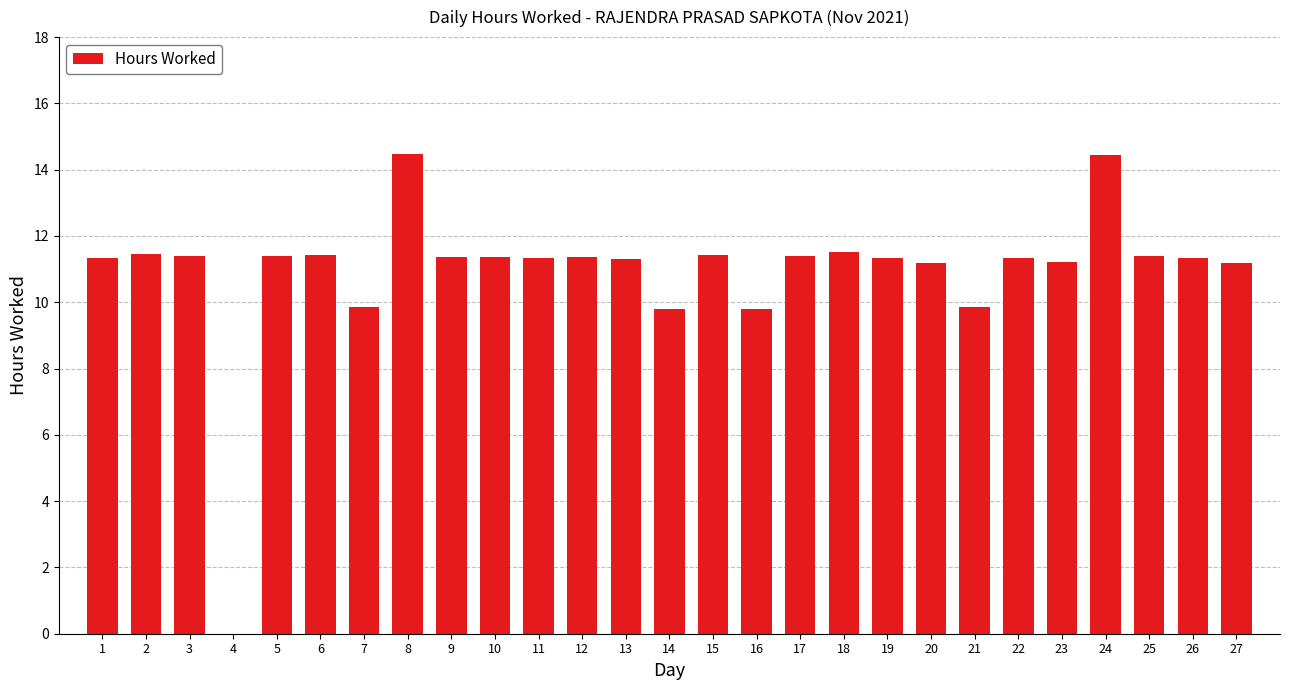

What is the sum of all values?

295.4